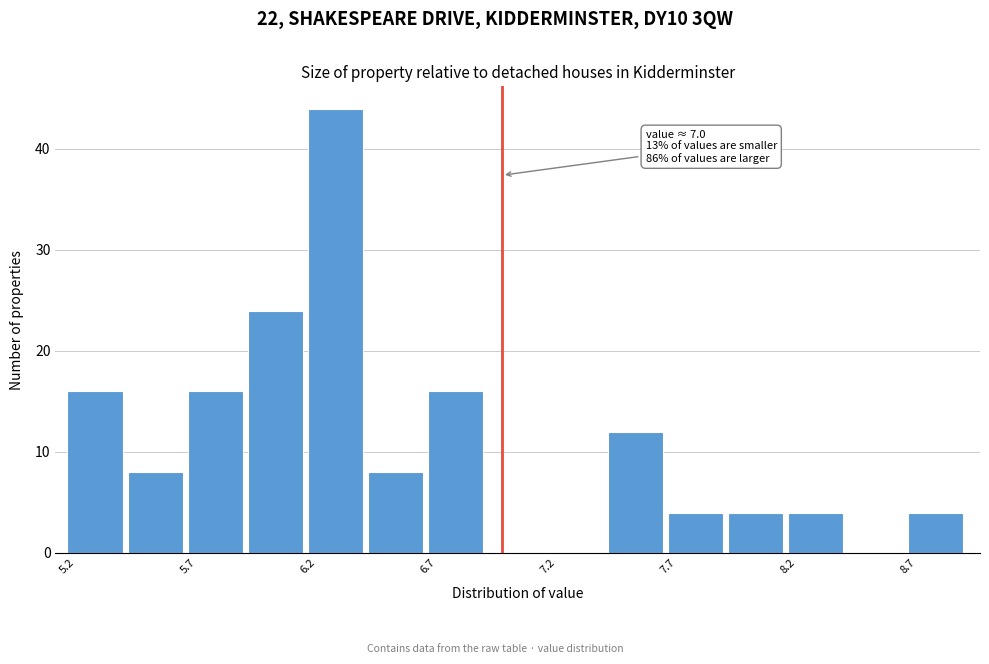

Around what value on the x-axis is the tallest bar? Give the approximate position of its centre, as read against the axis.

6.3